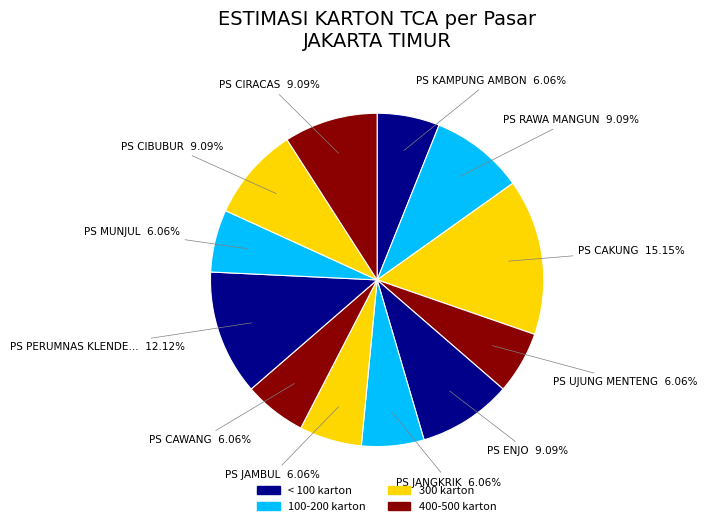

Which slice is the smallest?

PS KAMPUNG AMBON